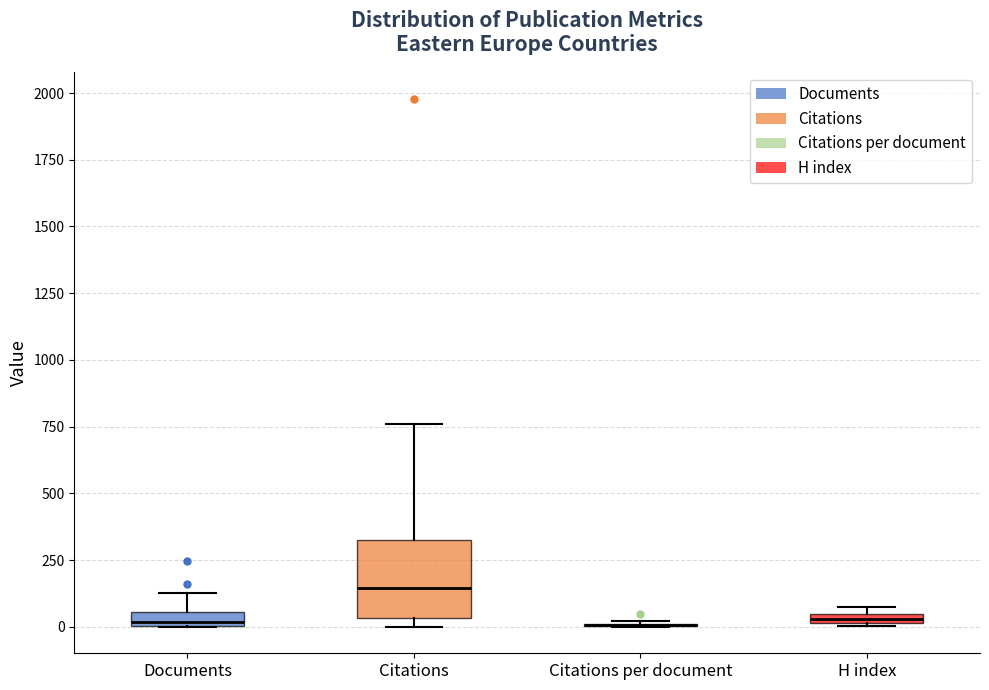

Comparing the boxes themselves (not the whiskers), which one is the tallest?

Citations